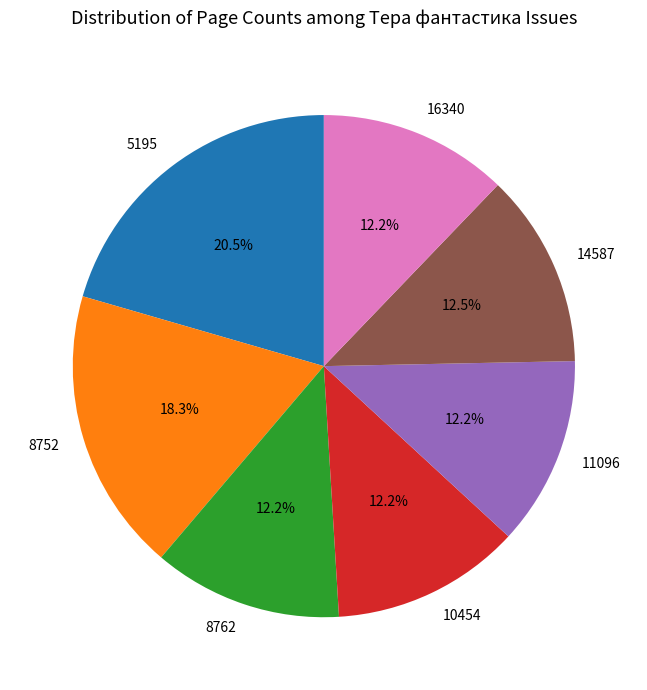

Which slice is the largest?

5195